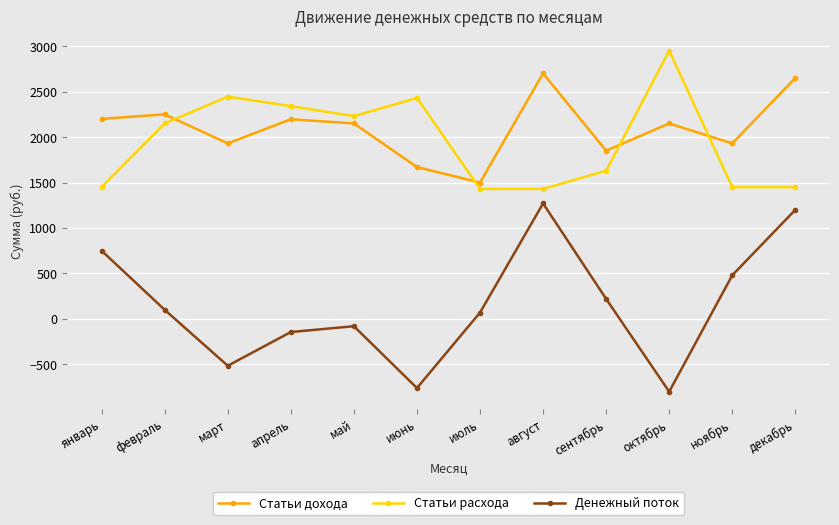

What is the minimum value for Статьи расхода?

1430